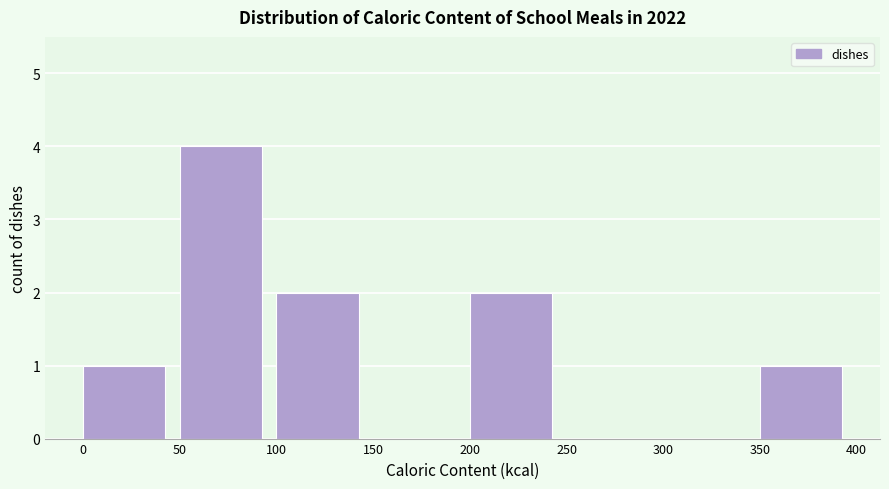

Which range on the x-axis has the tallest bar?

50 to 100